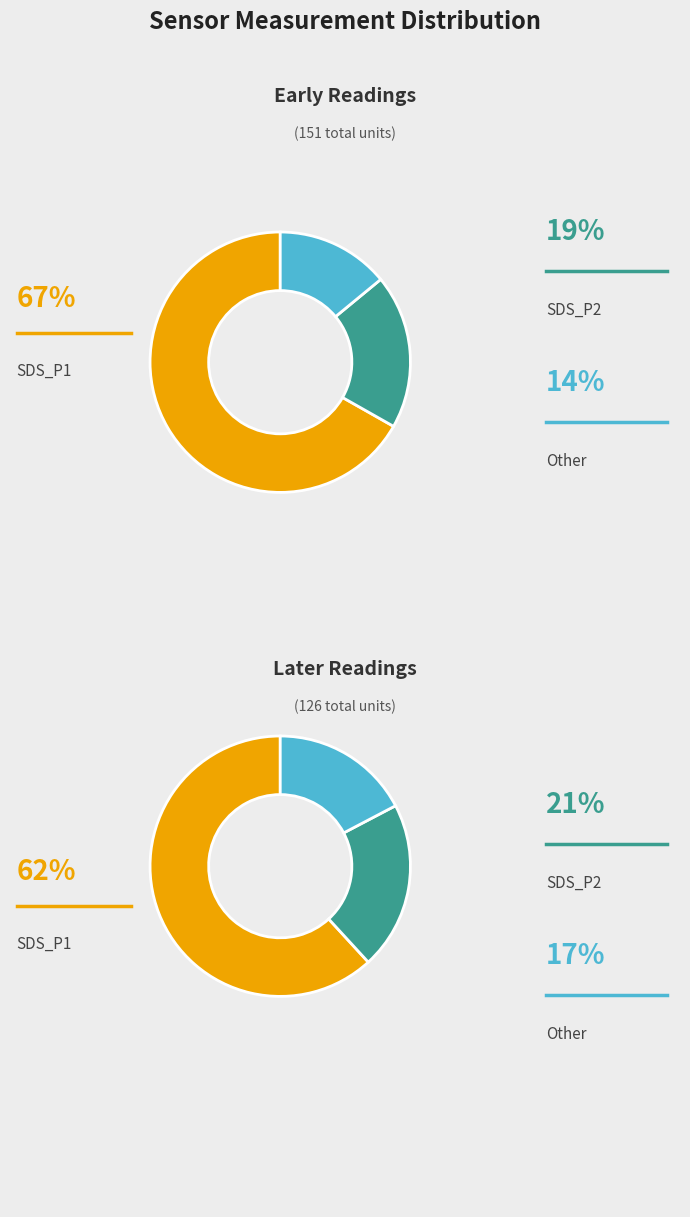

Which series has the widest spread of values?

SDS_P1